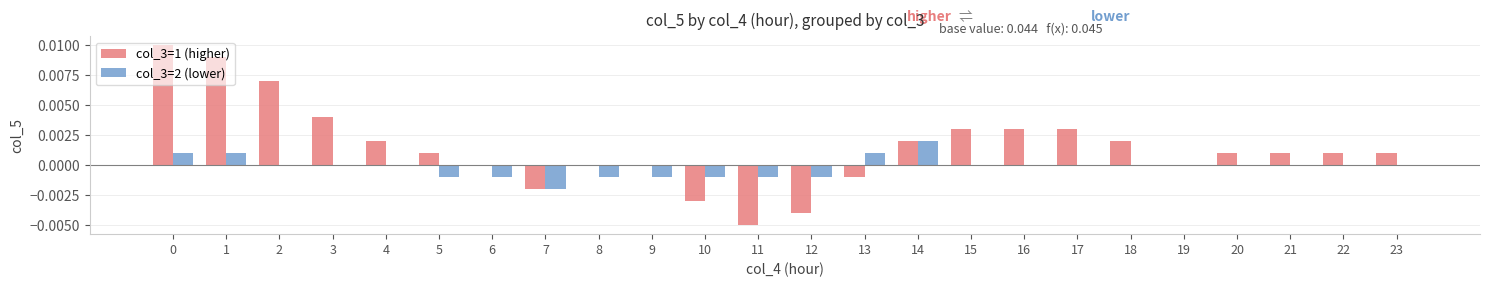

Between 12 and 21, which series saw the biggest shift?

col_3=1 (higher)